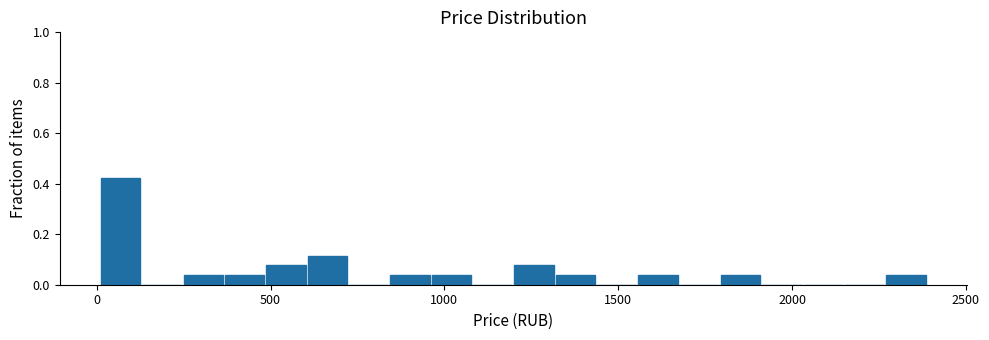

Around what value on the x-axis is the tallest bar? Give the approximate position of its centre, as read against the axis.

50